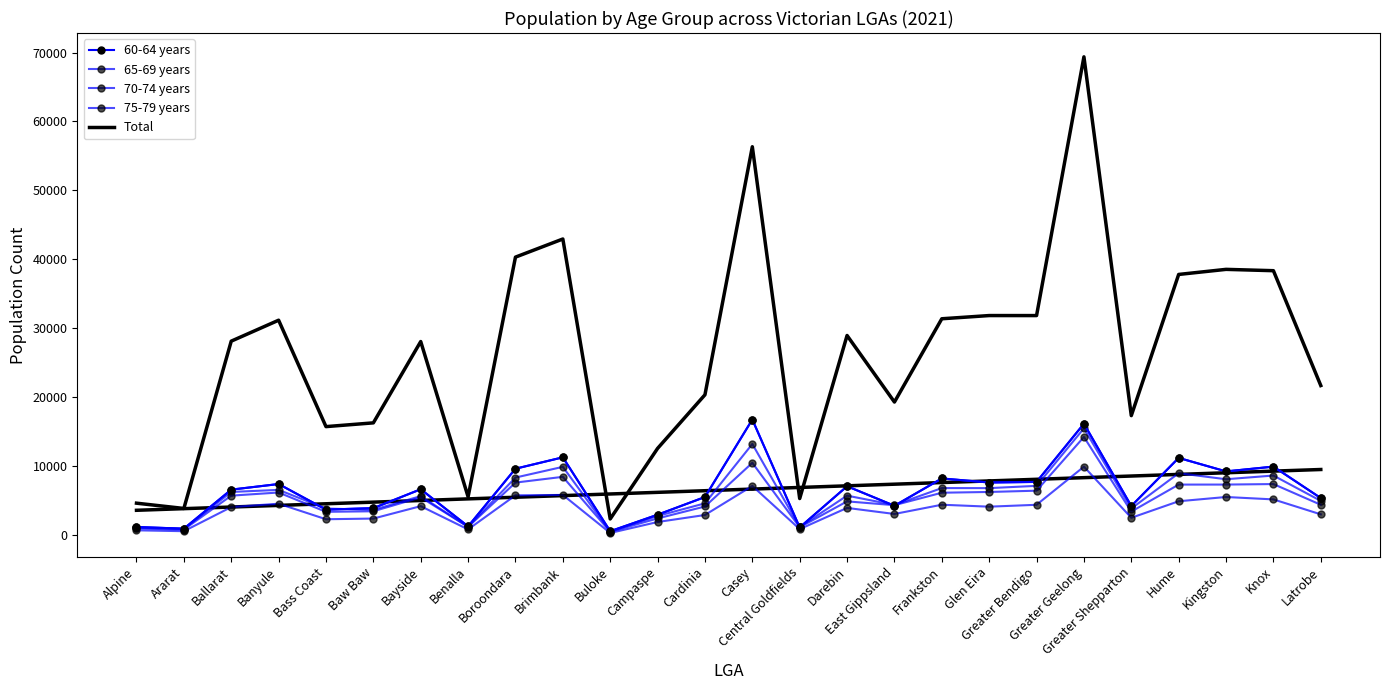

What is the spread (max minus min) of values at Latrobe?

18688